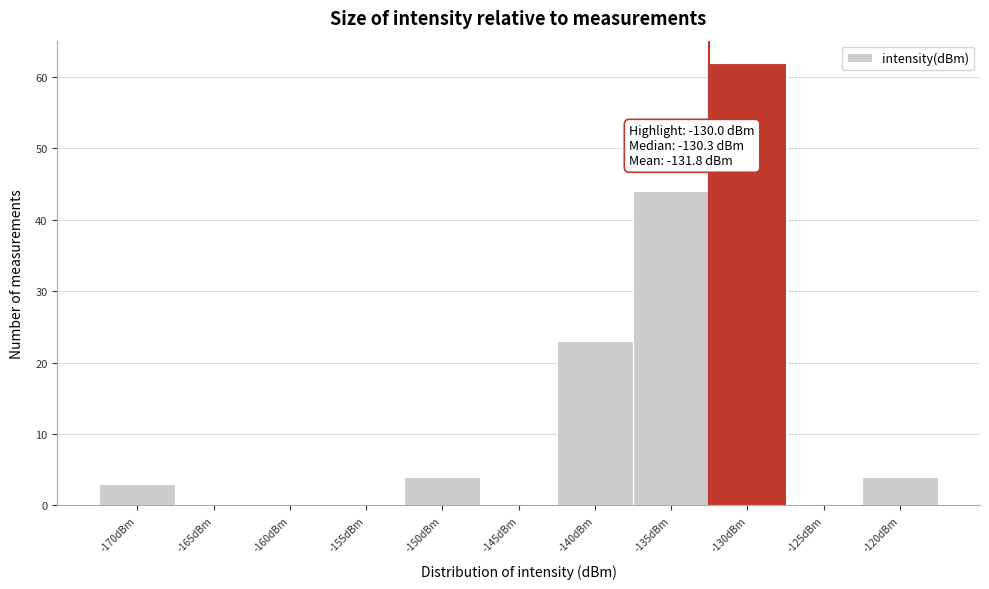

Reading left to right, transcribe all the data shown in this chart.

-170dBm=3	-165dBm=0	-160dBm=0	-155dBm=0	-150dBm=4	-145dBm=0	-140dBm=23	-135dBm=44	-130dBm=62	-125dBm=0	-120dBm=4